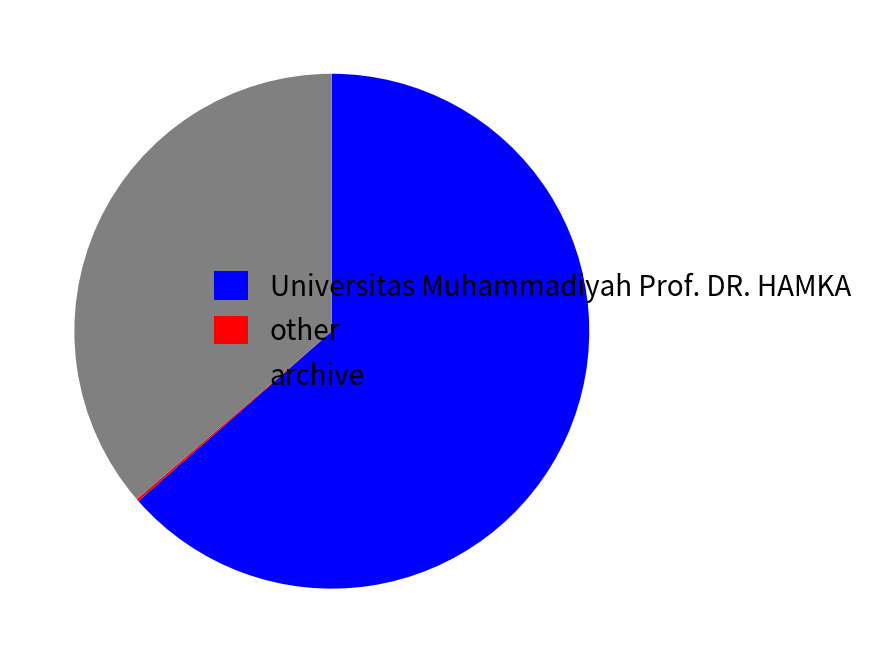

What is the ratio of the value at archive to the value at Universitas Muhammadiyah Prof. DR. HAMKA?

0.6